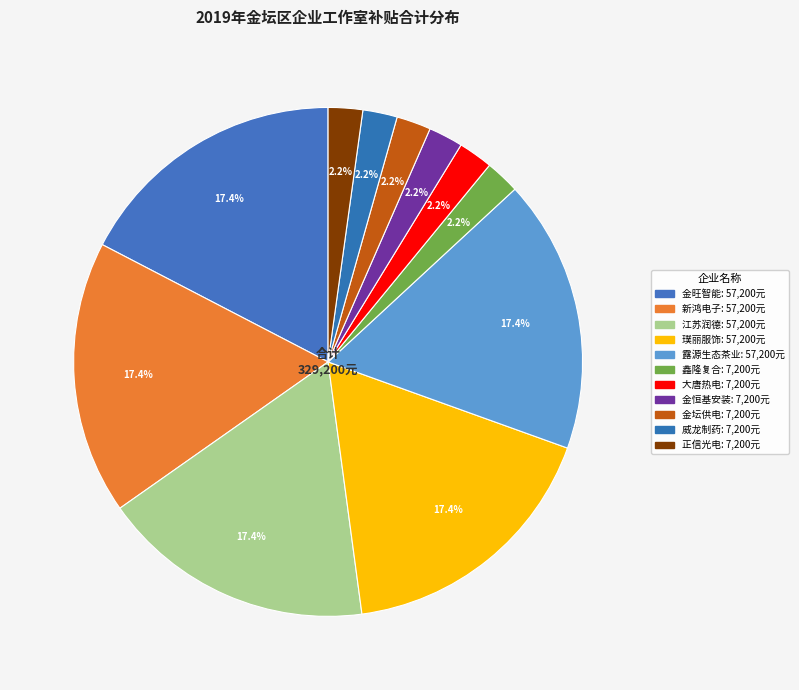

Is there a majority slice in this chart?

No